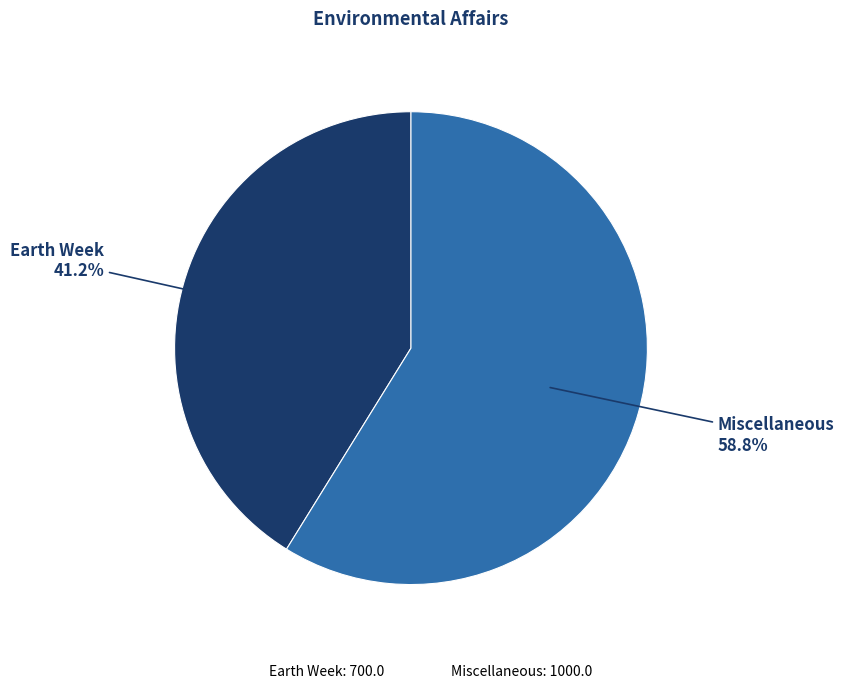

Approximately how many times larger is the value at Earth Week compared to Miscellaneous?

0.7